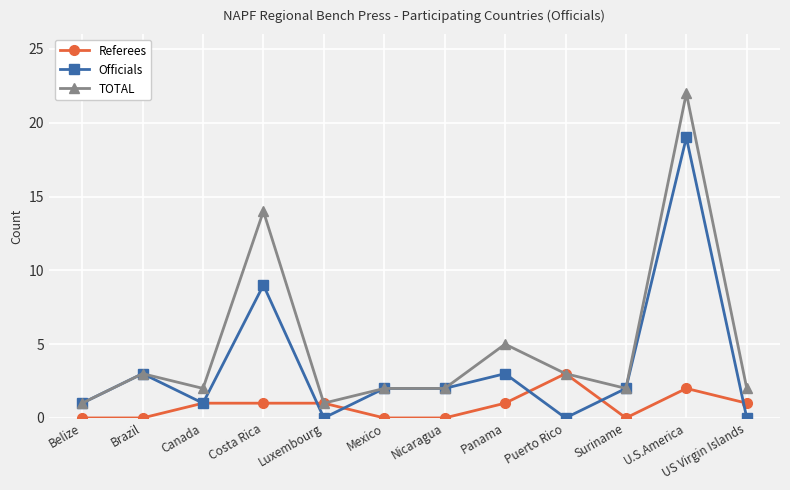

What is the sum of the TOTAL values at Mexico and Canada?

4